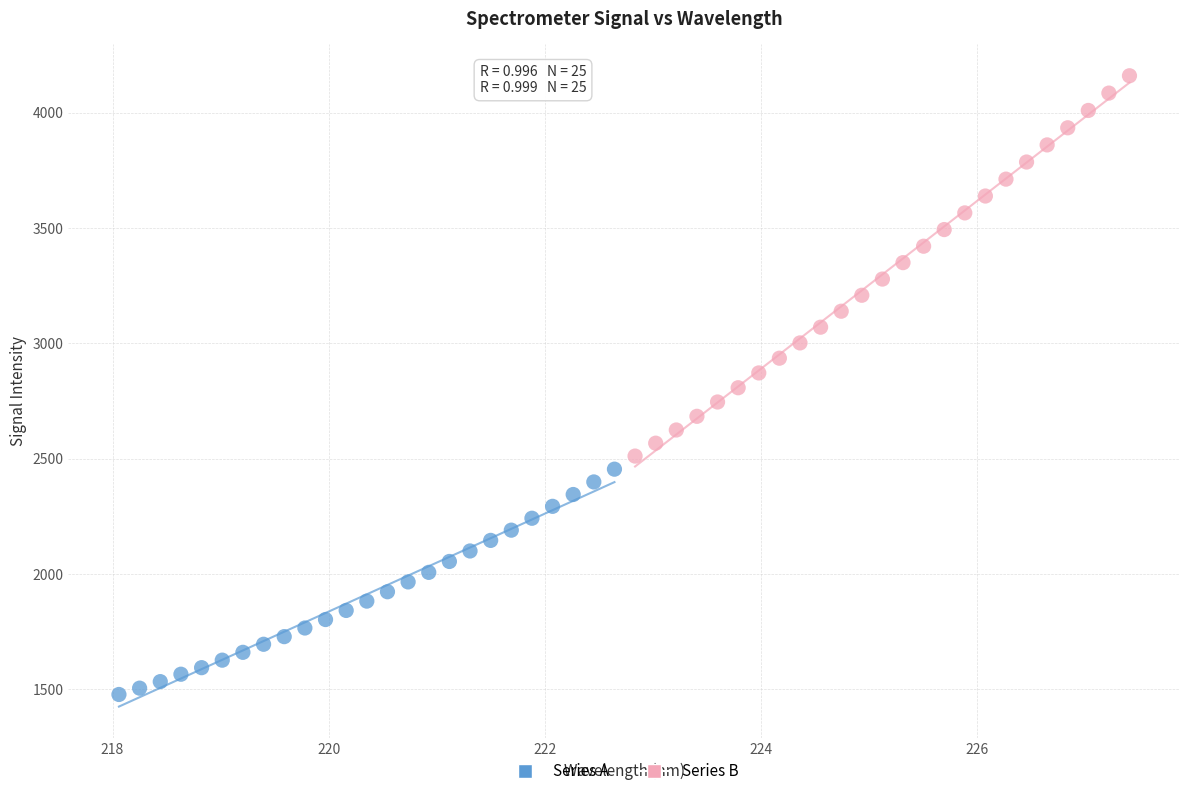

Which series contains the lowest Y value?

Series A